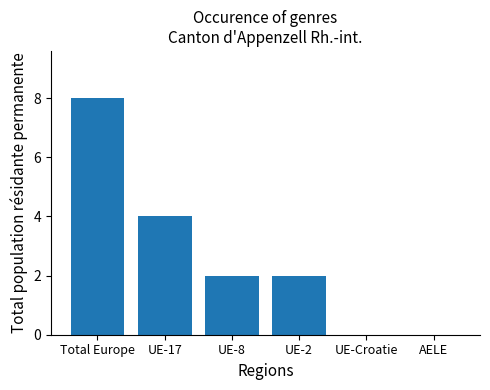

Reading left to right, transcribe all the data shown in this chart.

8	4	2	2	0	0